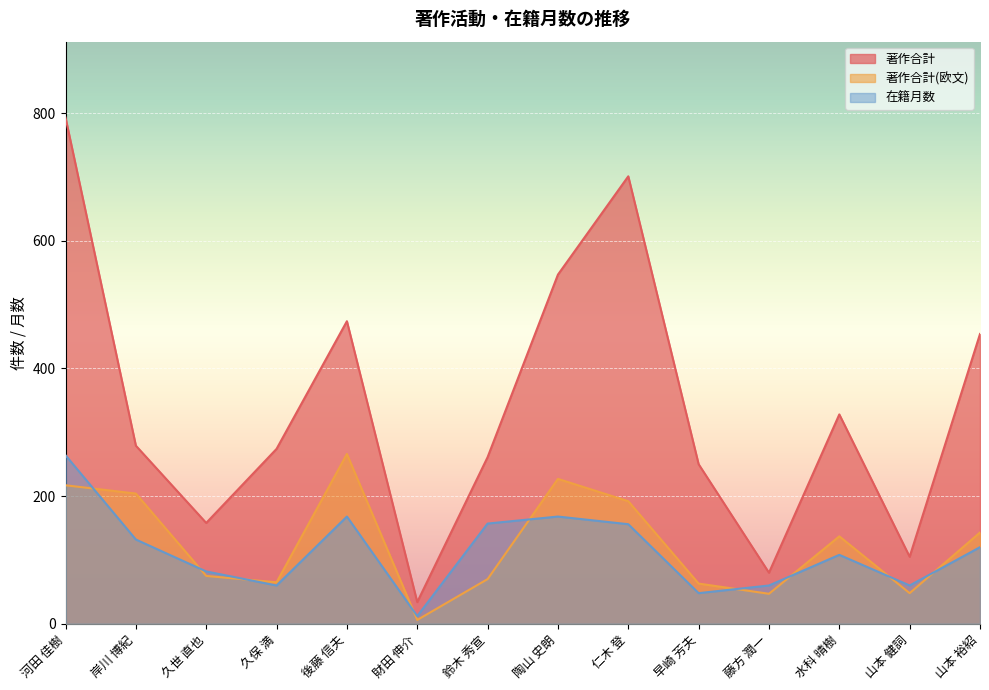

At which category is the sum across all series the highest?

河田 佳樹